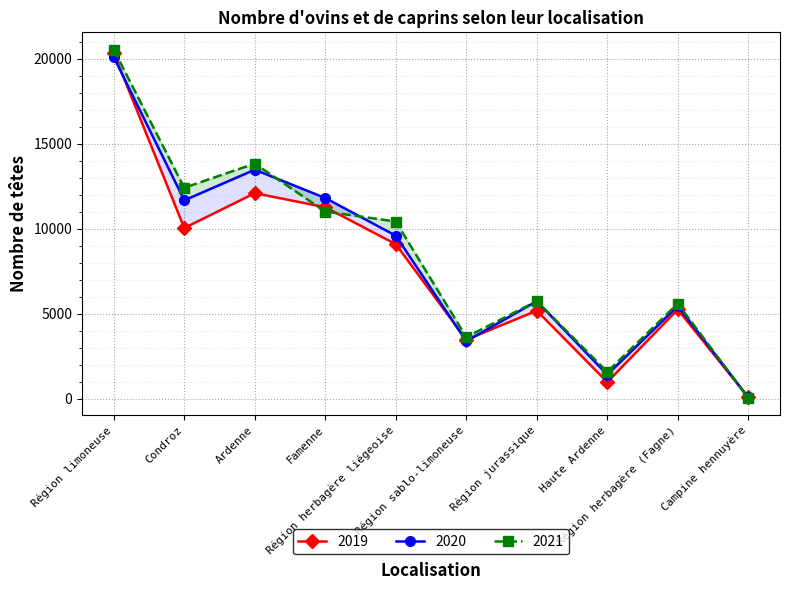

True or false: 2021 has more than 0 points higher than both neighbors.

True